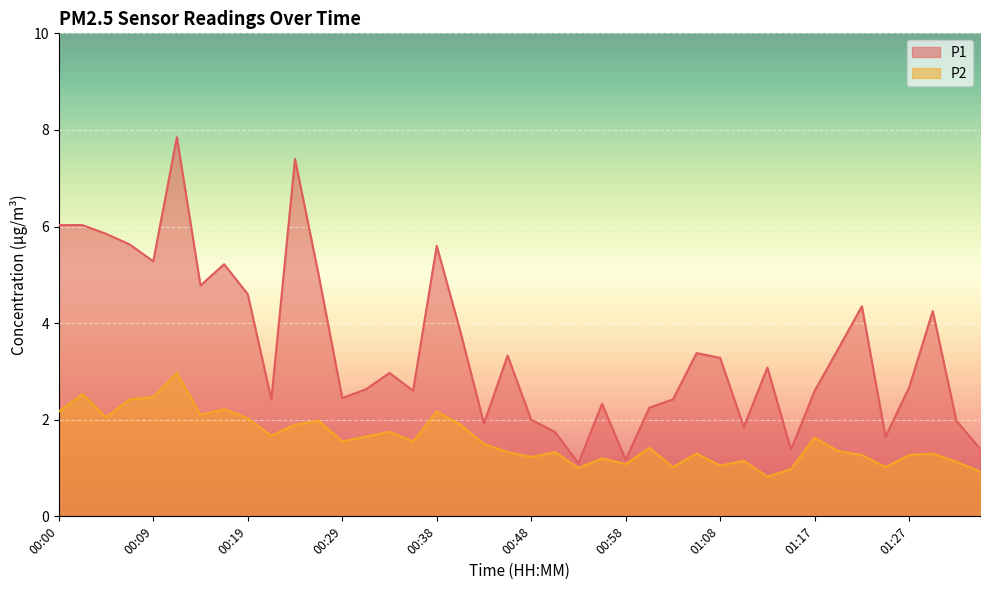

True or false: P1 has a value of 2.0 at 00:14.

False